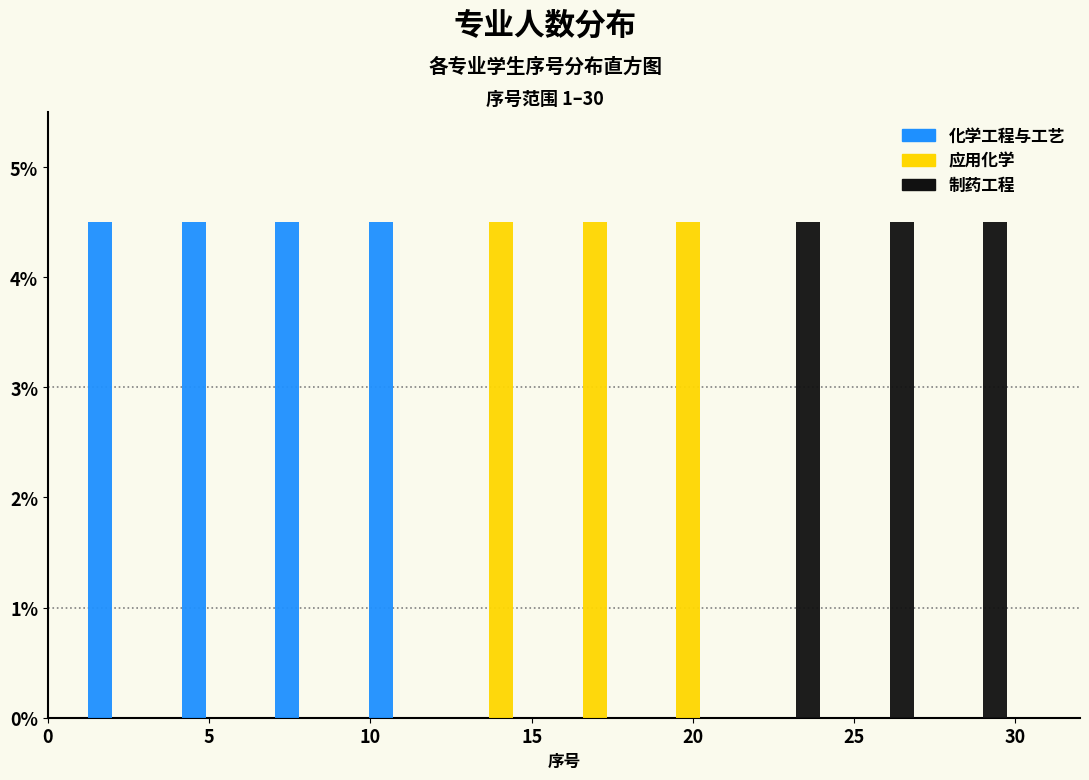

Reading left to right, transcribe this chart: for each range on the x-axis, give the height of each series' bar. Neither the bar edges nor the heights are printed on the chart, so give them approximately, as read against the axes.

1.0 to 3.9: 化学工程与工艺=4.5	应用化学=0	制药工程=0
3.9 to 6.8: 化学工程与工艺=4.5	应用化学=0	制药工程=0
6.8 to 9.7: 化学工程与工艺=4.5	应用化学=0	制药工程=0
9.7 to 12.6: 化学工程与工艺=4.5	应用化学=0	制药工程=0
12.6 to 15.5: 化学工程与工艺=0	应用化学=4.5	制药工程=0
15.5 to 18.4: 化学工程与工艺=0	应用化学=4.5	制药工程=0
18.4 to 21.3: 化学工程与工艺=0	应用化学=4.5	制药工程=0
21.3 to 24.2: 化学工程与工艺=0	应用化学=0	制药工程=4.5
24.2 to 27.1: 化学工程与工艺=0	应用化学=0	制药工程=4.5
27.1 to 30.0: 化学工程与工艺=0	应用化学=0	制药工程=4.5